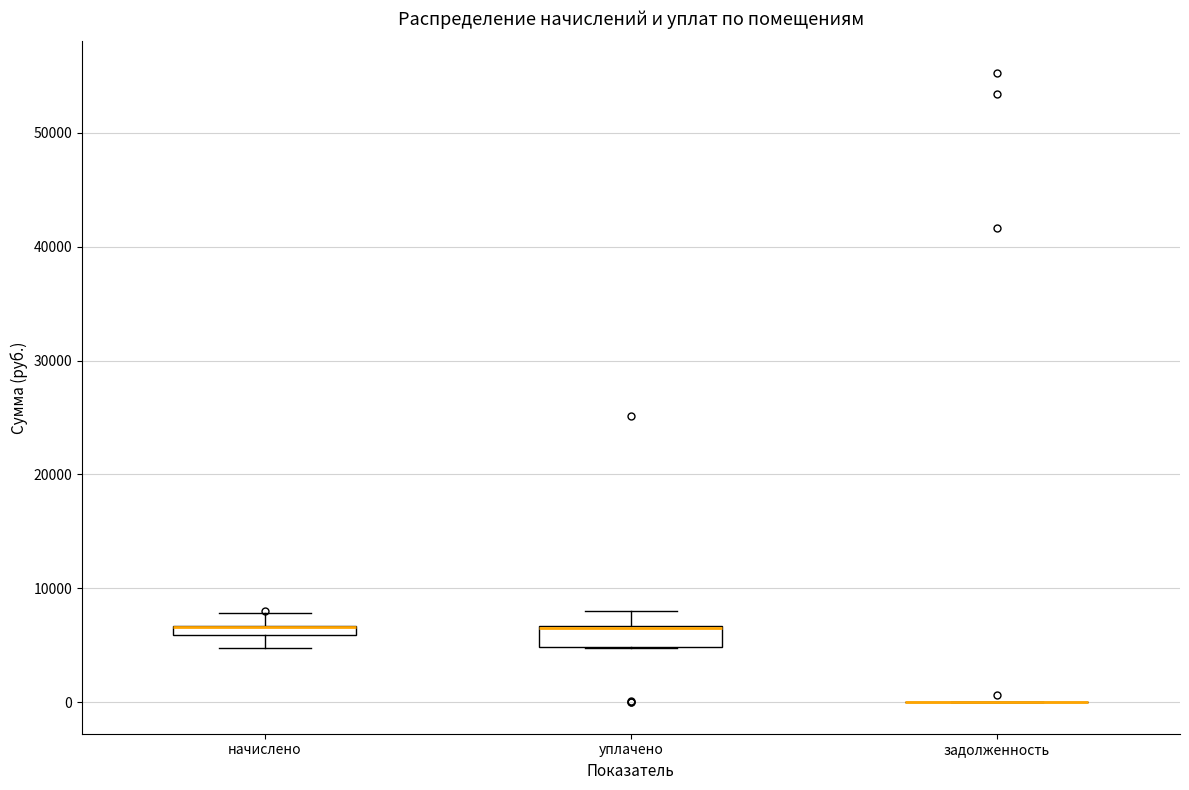

Where is the upper edge of the box for начислено on the y-axis? The values are not printed on the chart, so give them approximately, as read against the axis.

7000